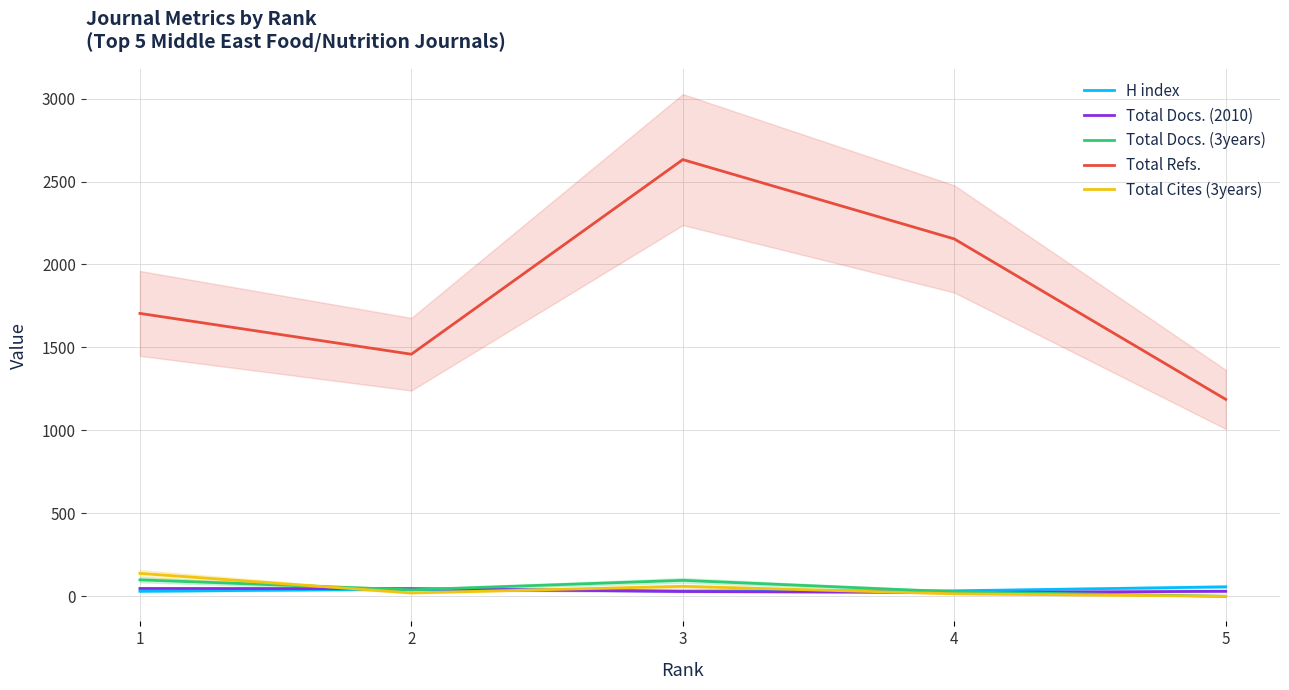

Rank the series by their maximum value, from lowest to highest.

Total Docs. (2010), H index, Total Docs. (3years), Total Cites (3years), Total Refs.